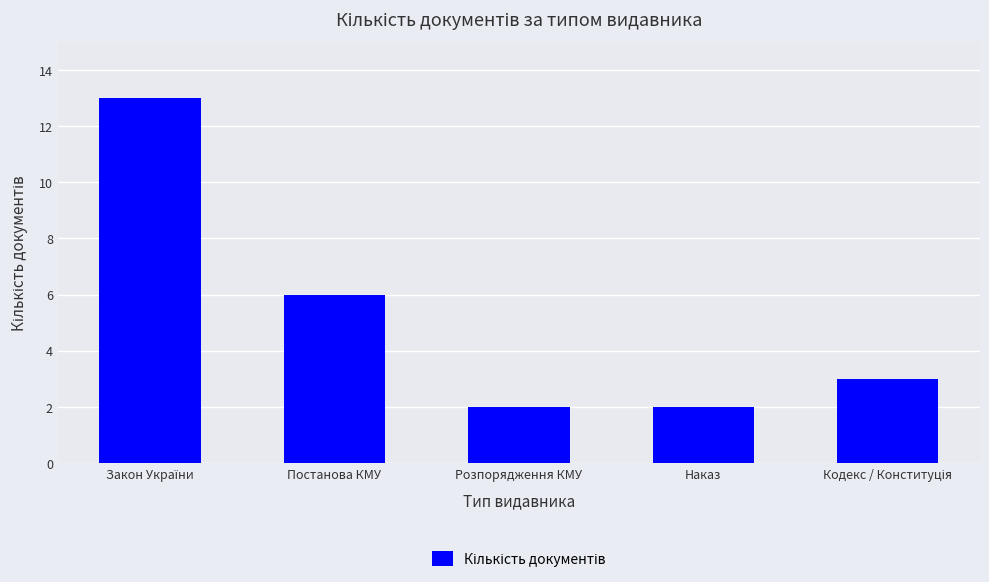

Reading left to right, extract all data points from this chart.

13	6	2	2	3